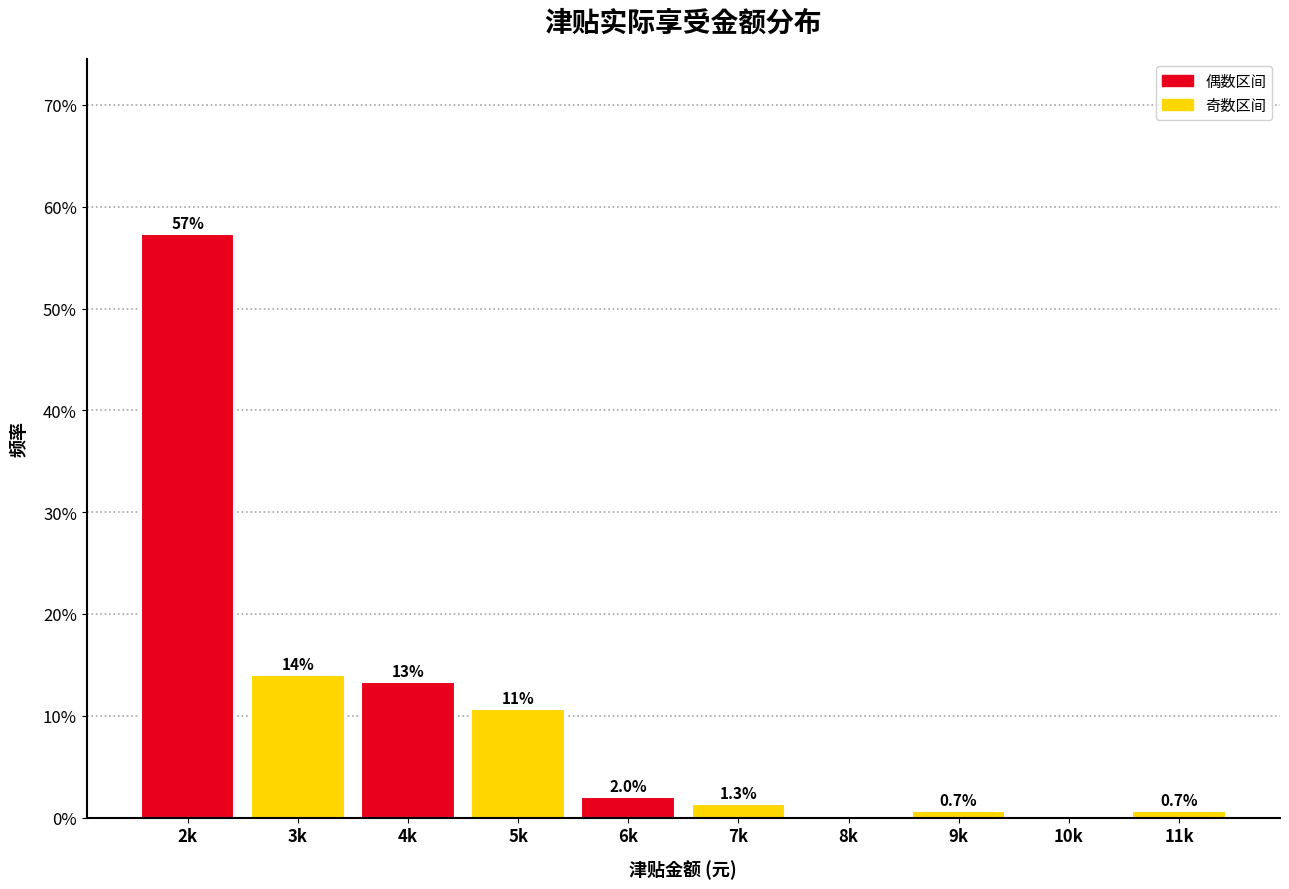

Reading left to right, extract all data points from this chart.

2k=57.3	3k=14.0	4k=13.3	5k=10.7	6k=2.0	7k=1.3	8k=0.0	9k=0.7	10k=0.0	11k=0.7